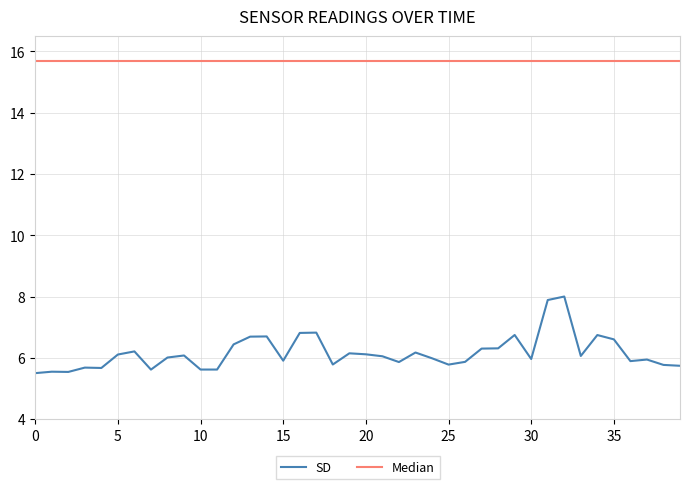

True or false: SD and Median intersect in this chart.

False